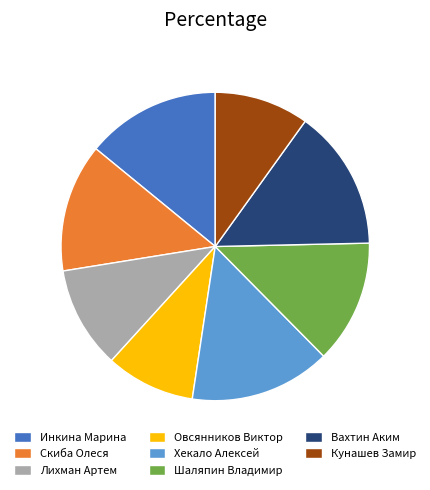

Count the number of slices in the pie.

8